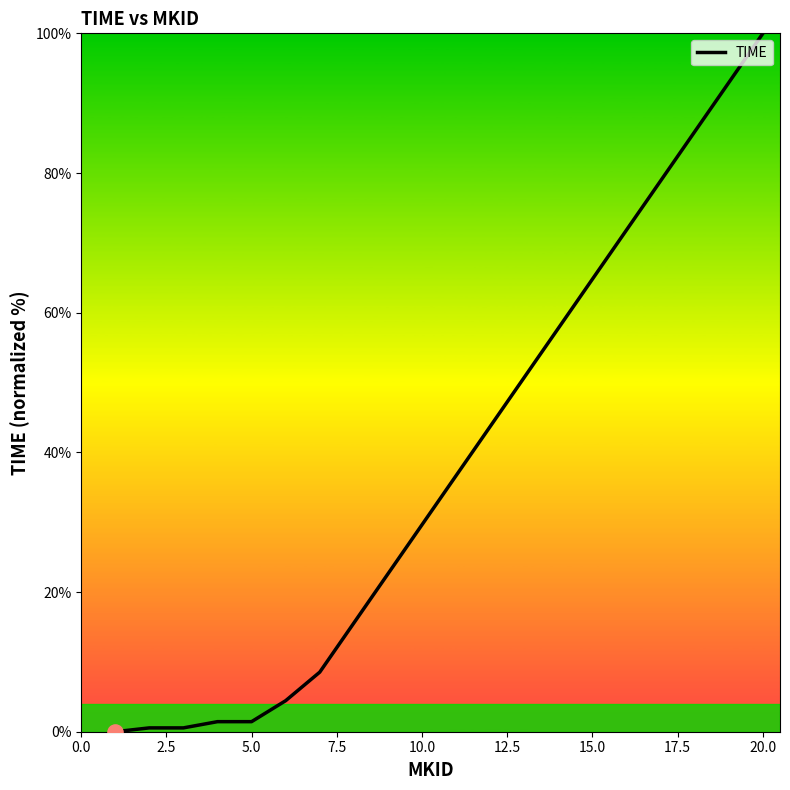

What is the greatest value displayed?

100.0